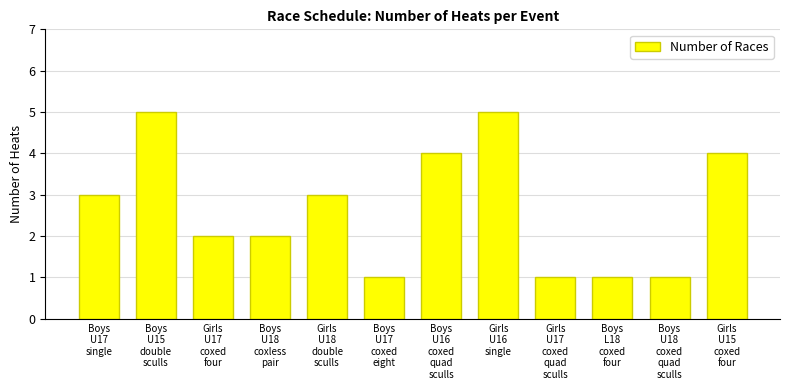

What is the change in value from Boys
U16
coxed
quad
sculls to Boys
L18
coxed
four?

-3